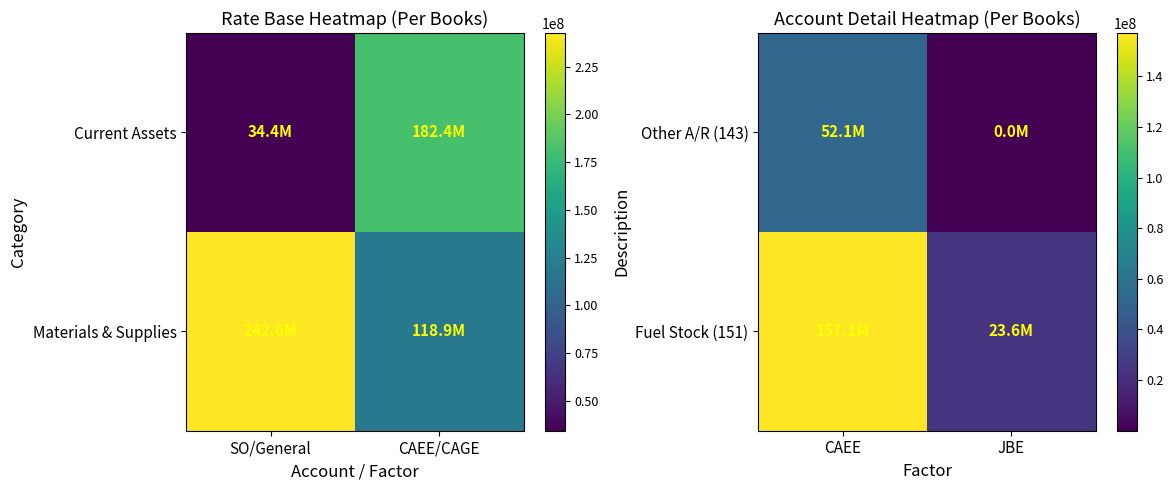

True or false: Fuel Stock (151) has a value of 32313523.8 at JBE.

False